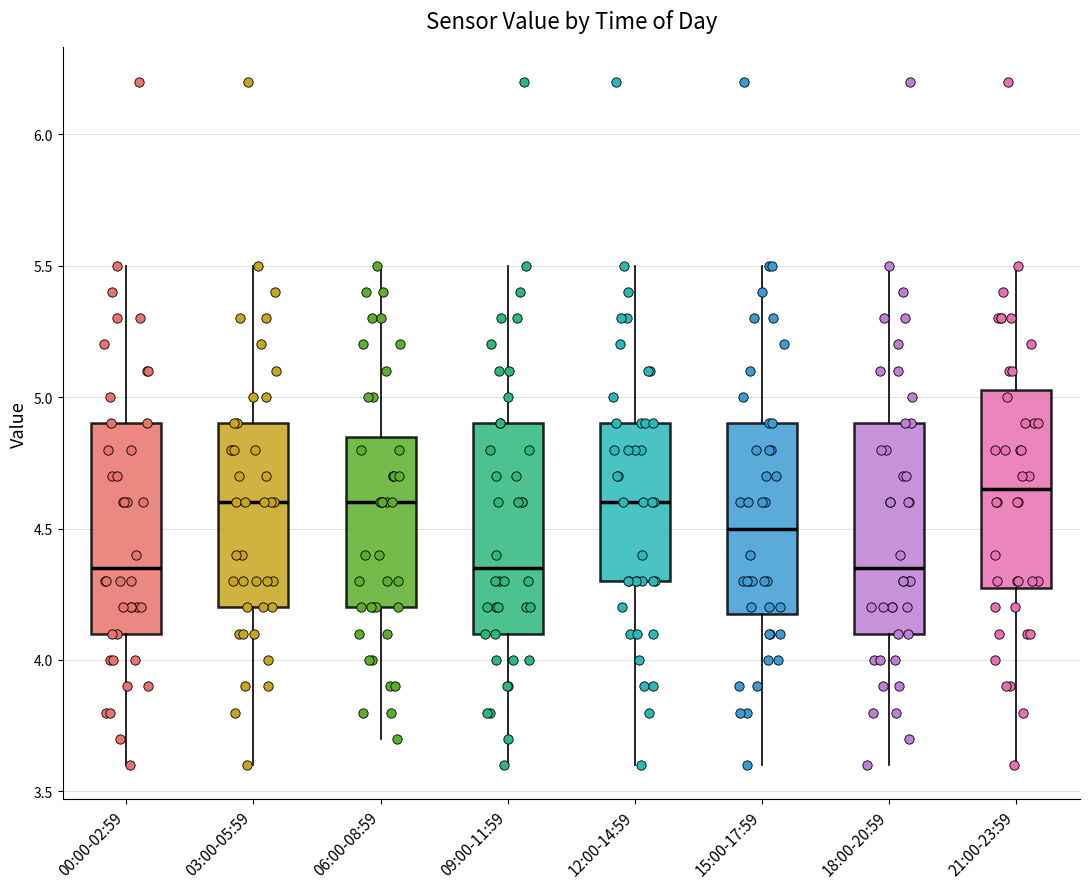

Where is the upper edge of the box for 12:00-14:59 on the y-axis? The values are not printed on the chart, so give them approximately, as read against the axis.

4.90